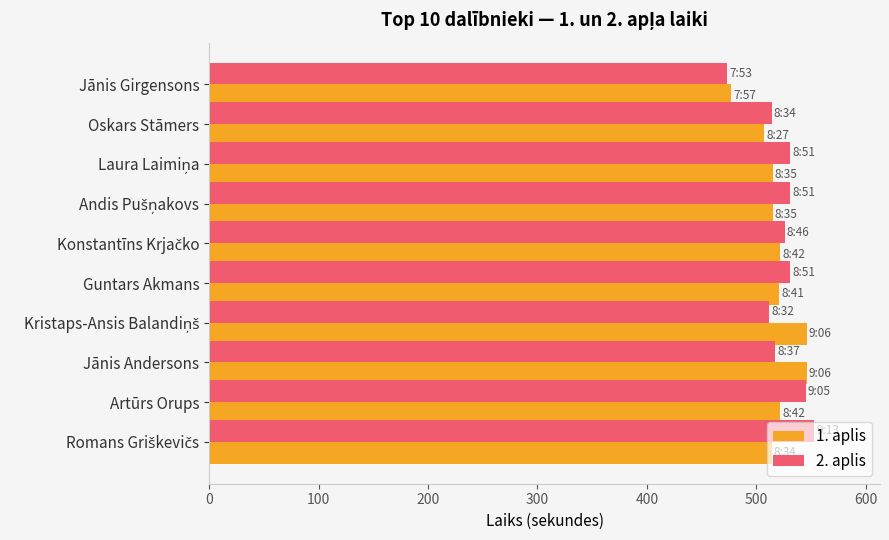

What is the difference between the highest and lowest values at Artūrs Orups?

23